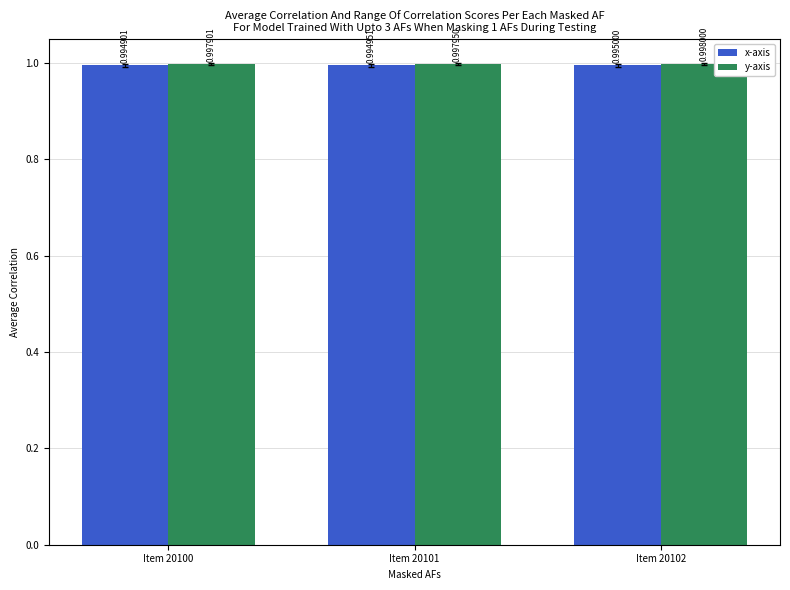

At how many categories does at least one series exceed 0?

3